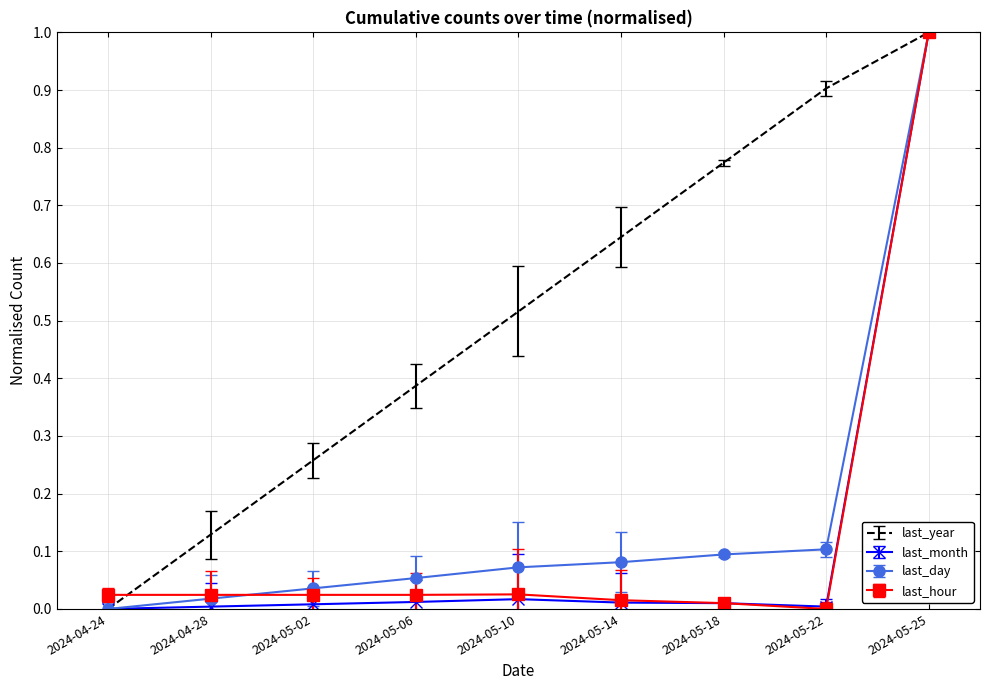

Which category has the highest value in the last_hour series?

2024-05-25